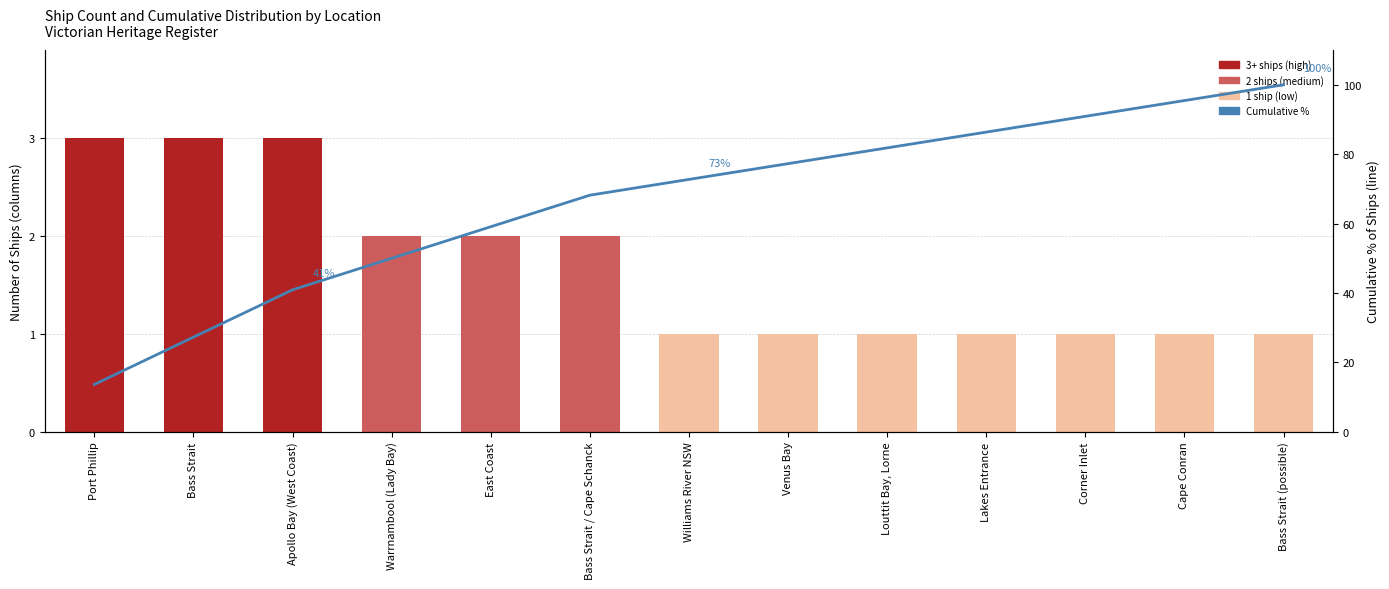

Rank the series by their average value, from highest to lowest.

Cumulative %, Ship Count